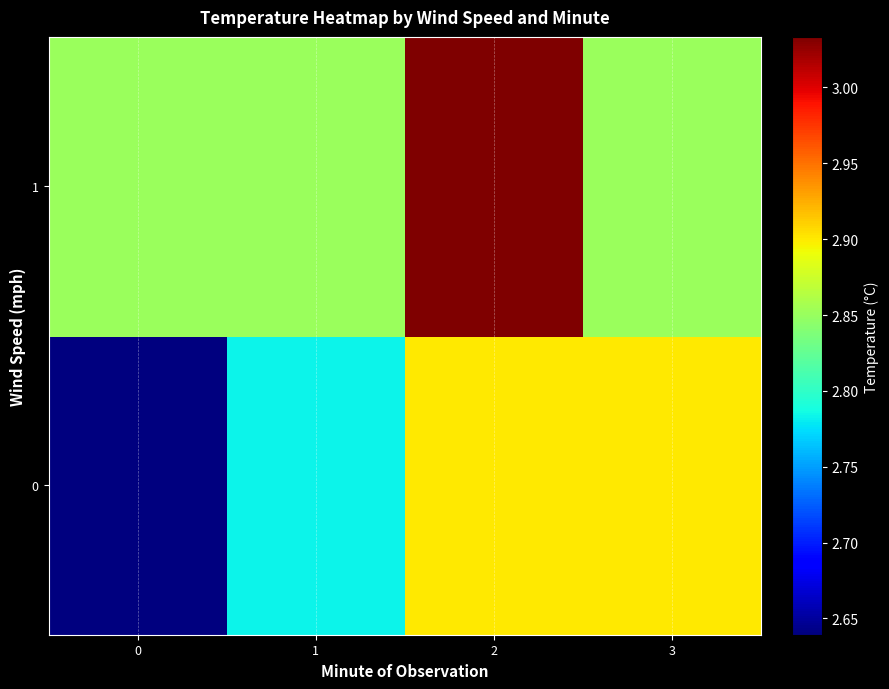

What is the greatest value displayed?

3.0